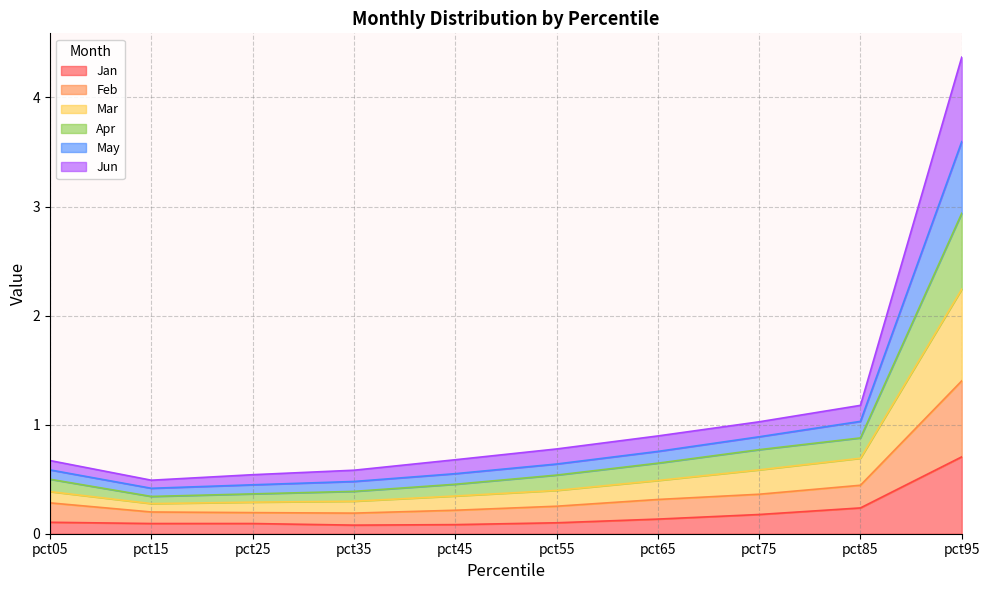

True or false: May and Apr cross at least once.

False